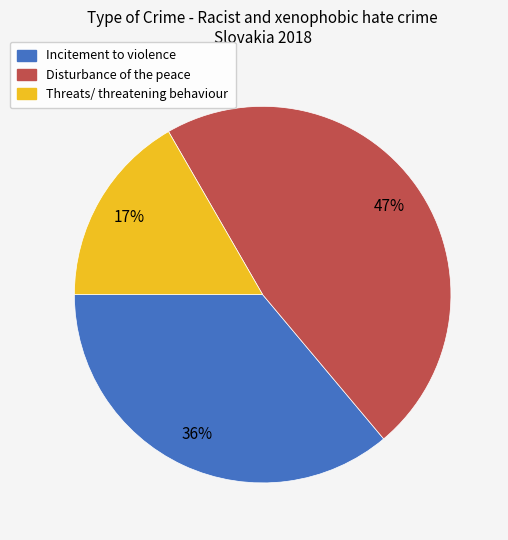

How many segments does this pie chart have?

3